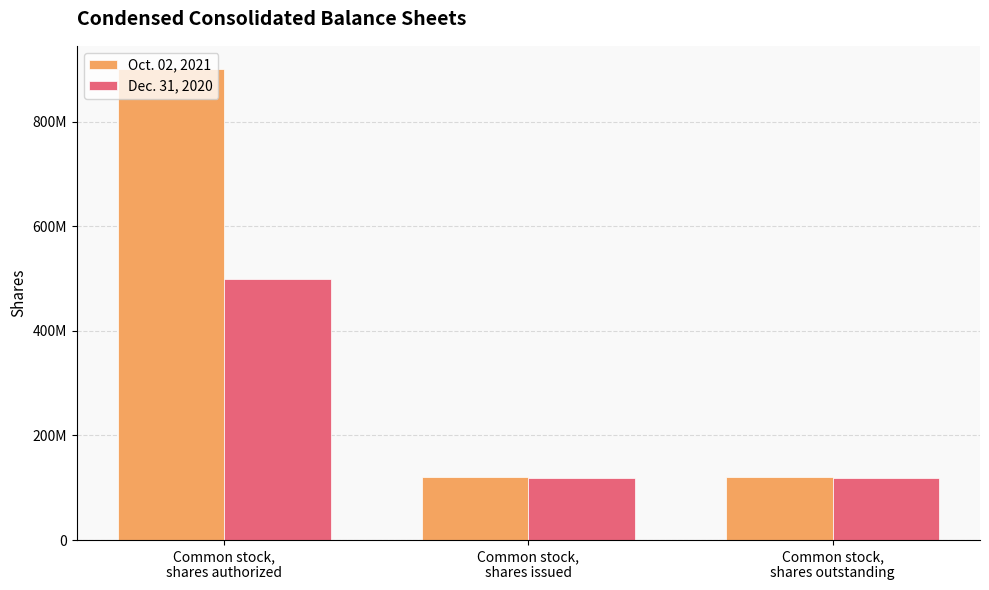

Is the value of Oct. 02, 2021 at Common stock,
shares authorized greater than the value of Dec. 31, 2020 at Common stock,
shares authorized?

Yes